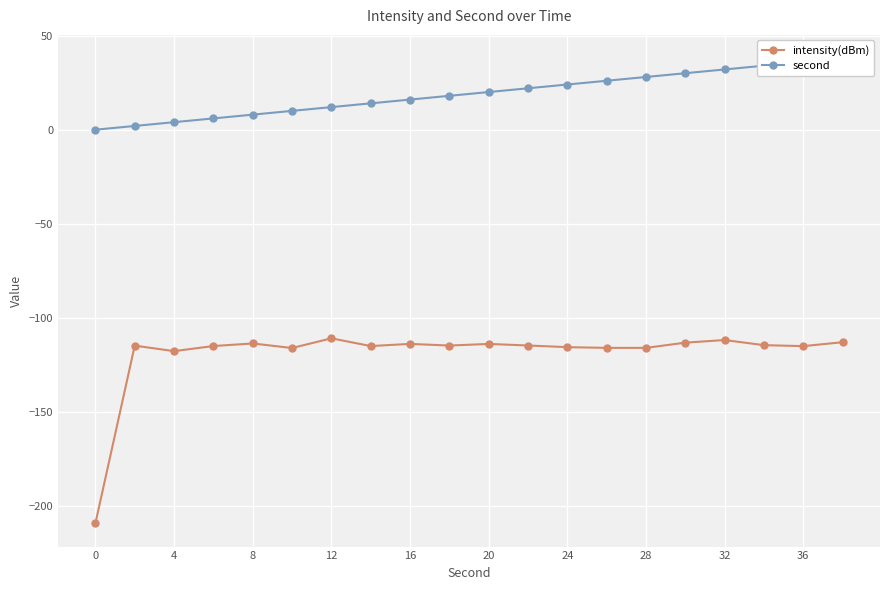

Which series has the largest range (max minus min)?

intensity(dBm)